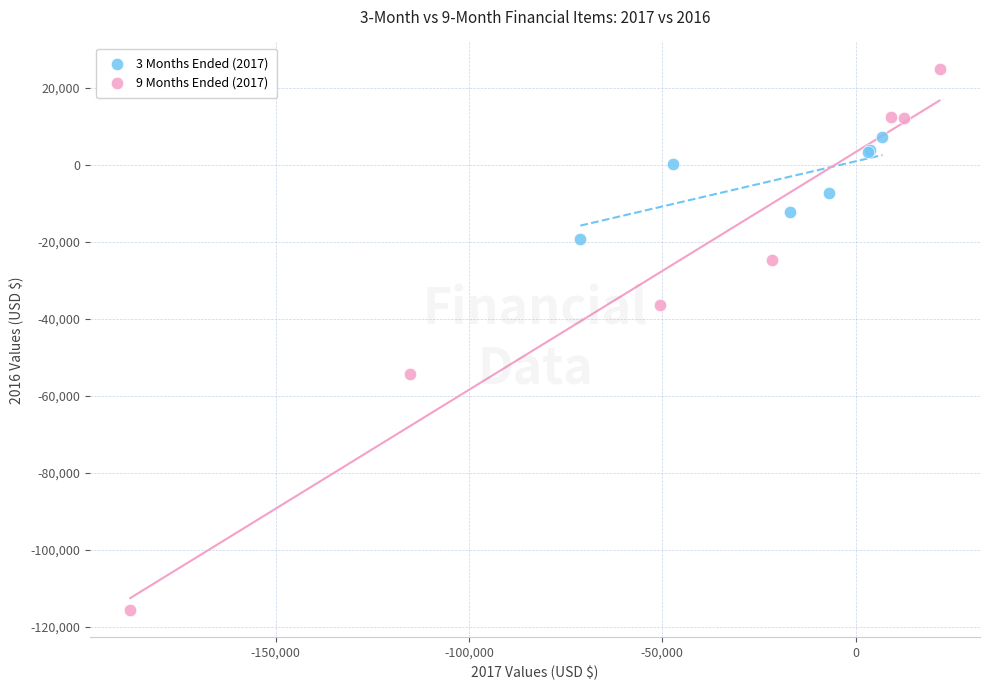

Which series has the widest spread of Y values?

9 Months Ended (2017)